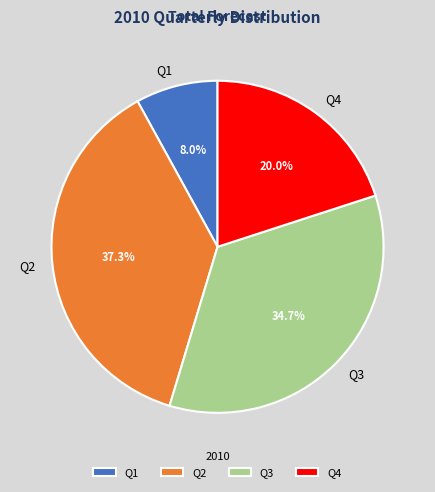

To the nearest percent, what is the difference between the Q3 and Q2 slice percentages?

3%